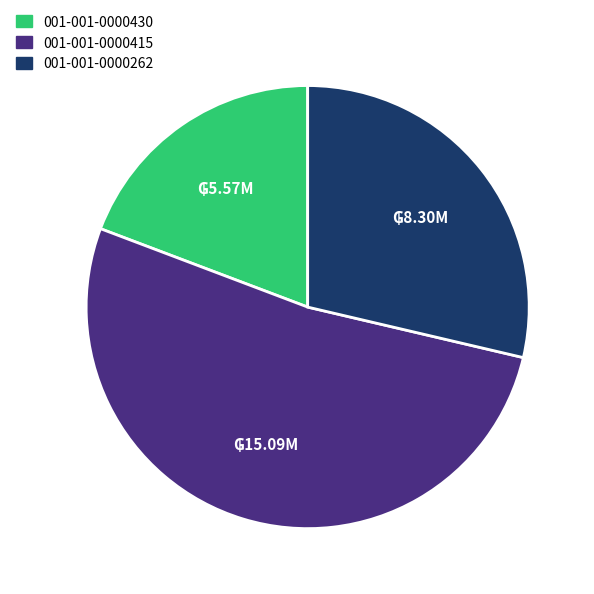

The 001-001-0000415 slice represents 39% of the pie. True or false?

False